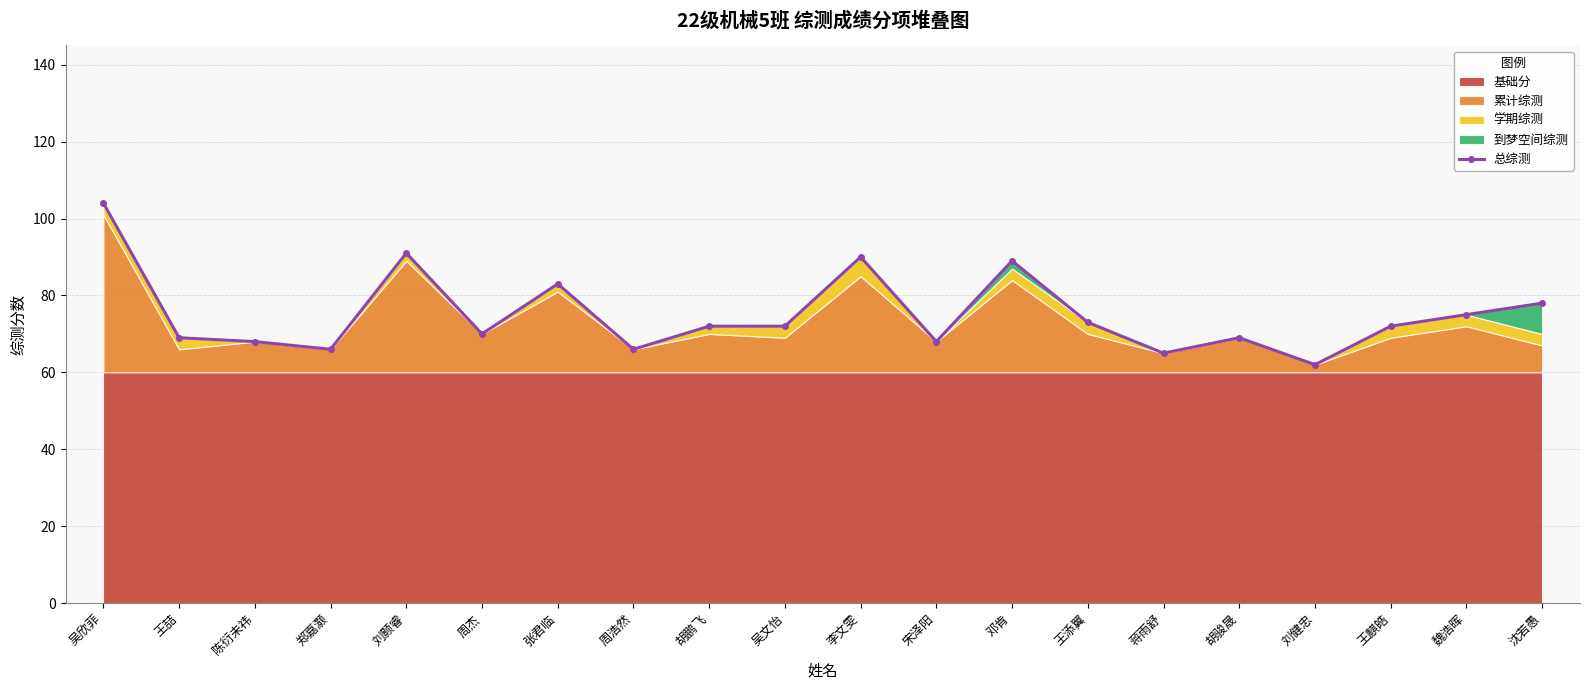

What is the average value?

75